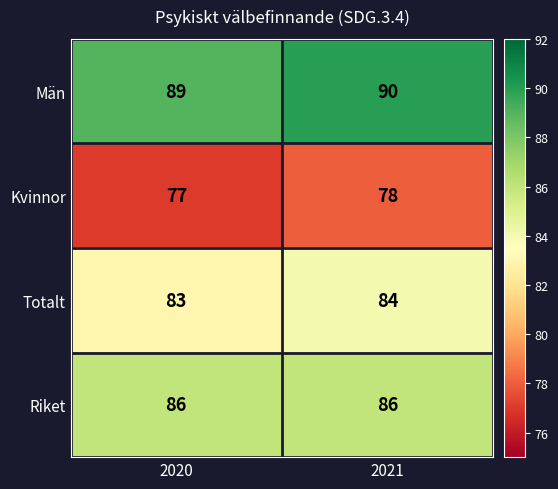

What is the sum of the Män values at 2020 and 2021?

179